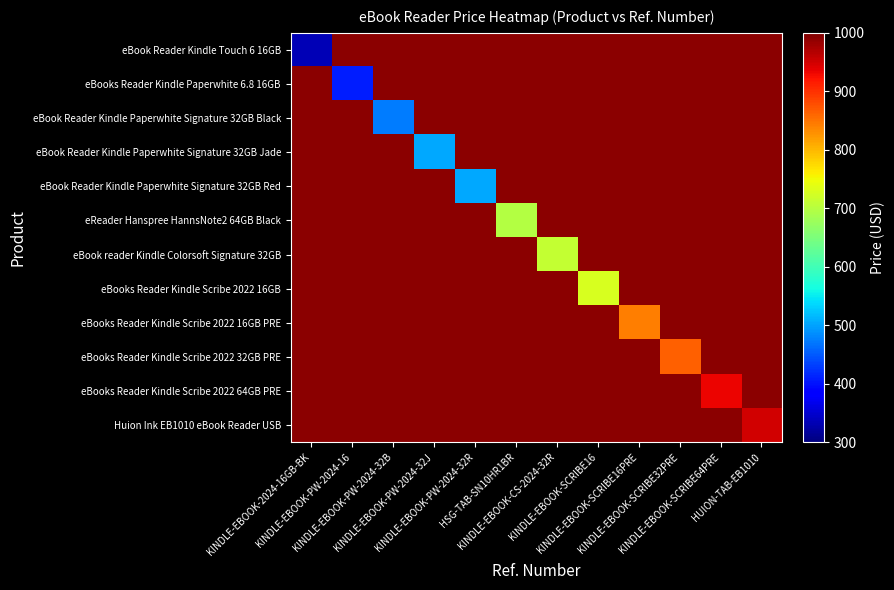

Which series has the widest spread of values?

eBook Reader Kindle Touch 6 16GB